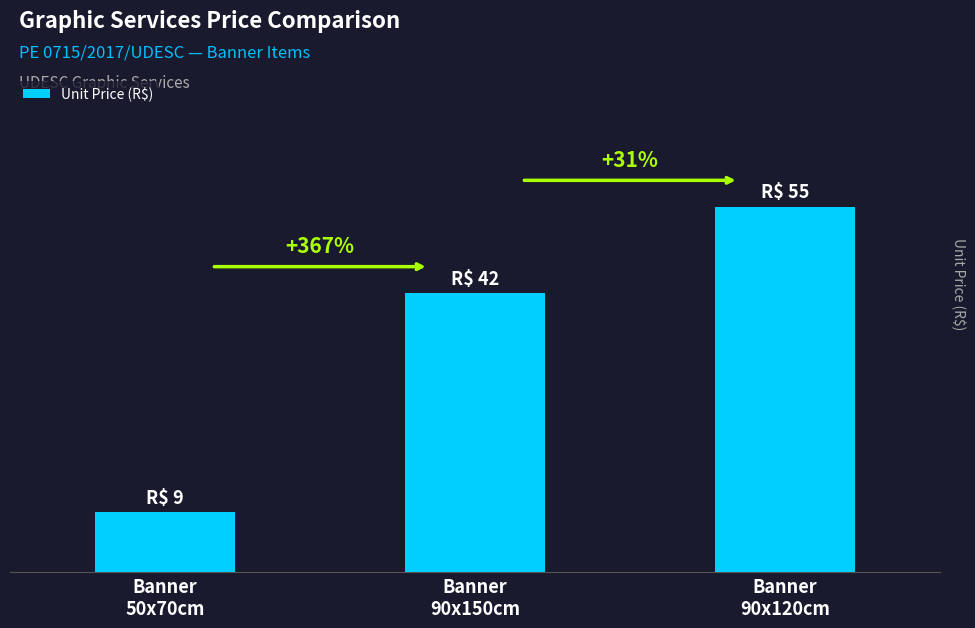

Which label corresponds to the smallest value in the chart?

Banner
50x70cm